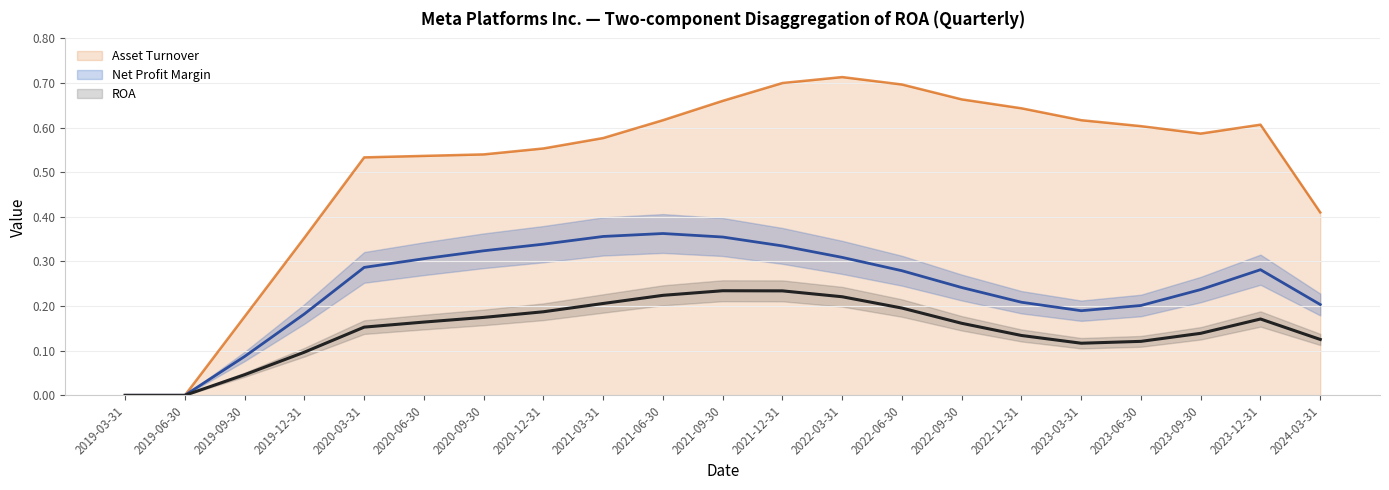

How many interior local valleys does the ROA series have?

1